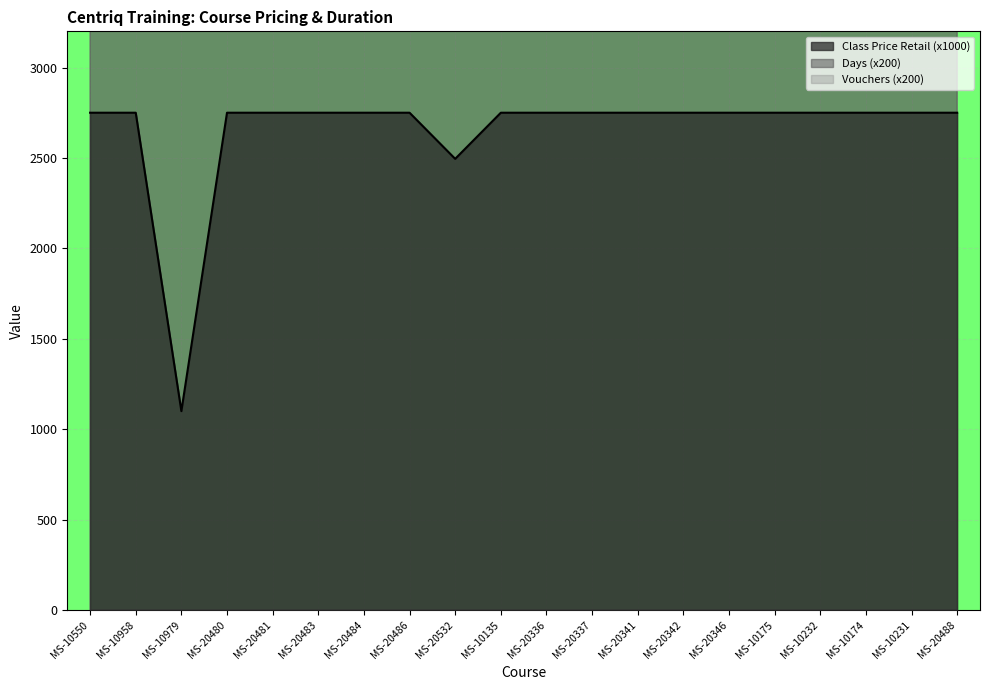

What is the label of the 16th point from the left?

MS-10175